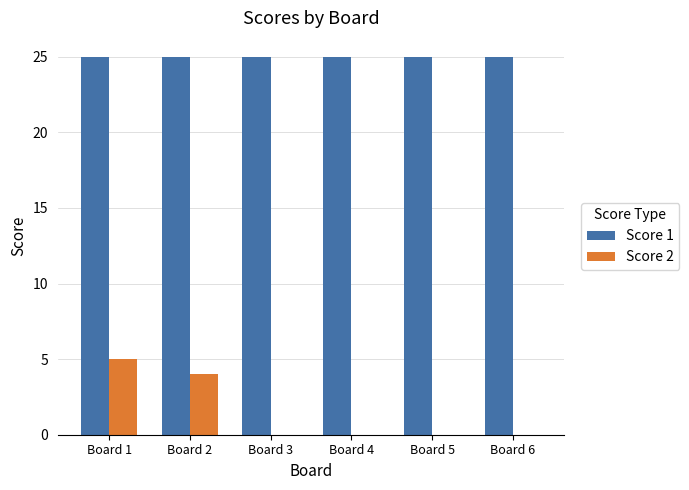

What is the difference between the Score 2 values at Board 1 and Board 2?

1